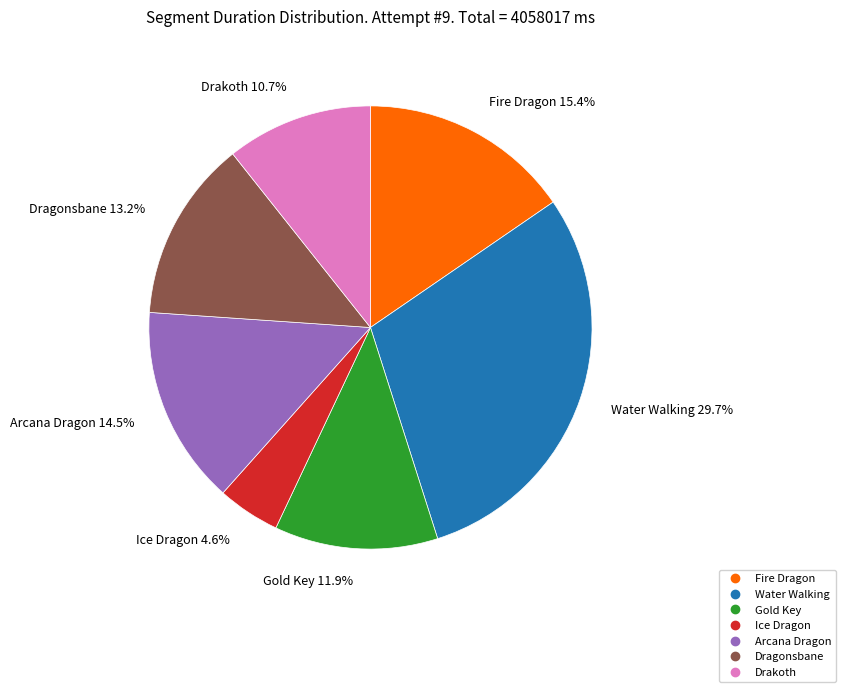

How many slices are in this pie chart?

7